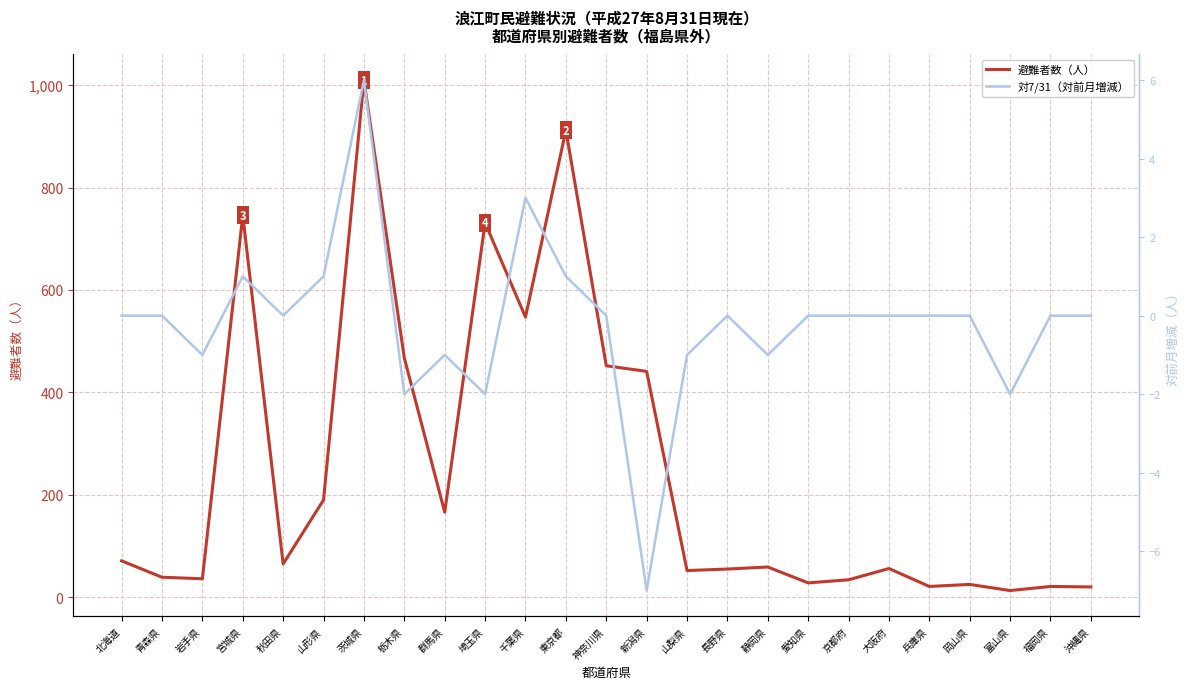

Where is 避難者数（人） nearest to the value 511?

千葉県